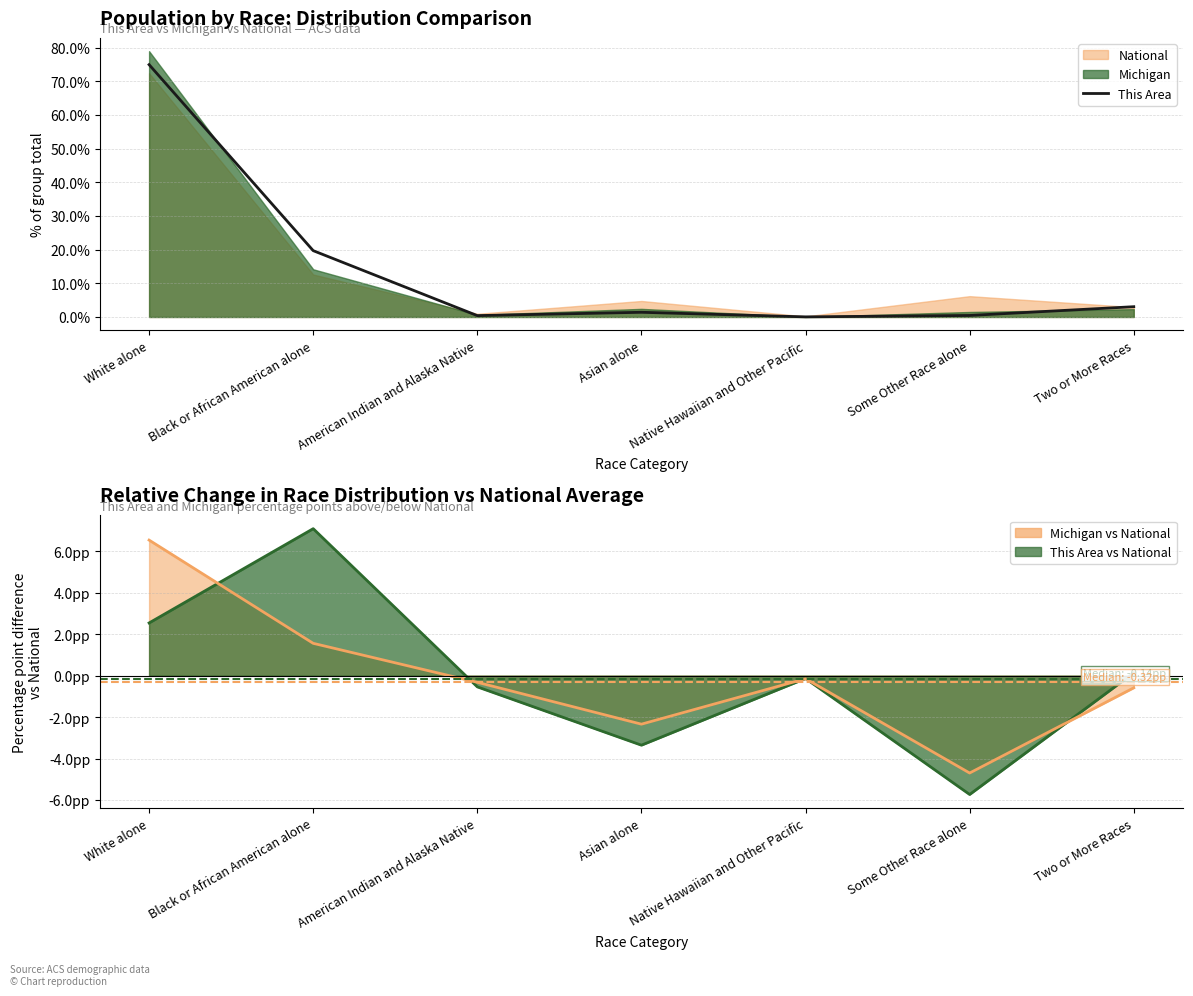

Is it true that This Area (line) equals -5.7 at Some Other Race alone?

True